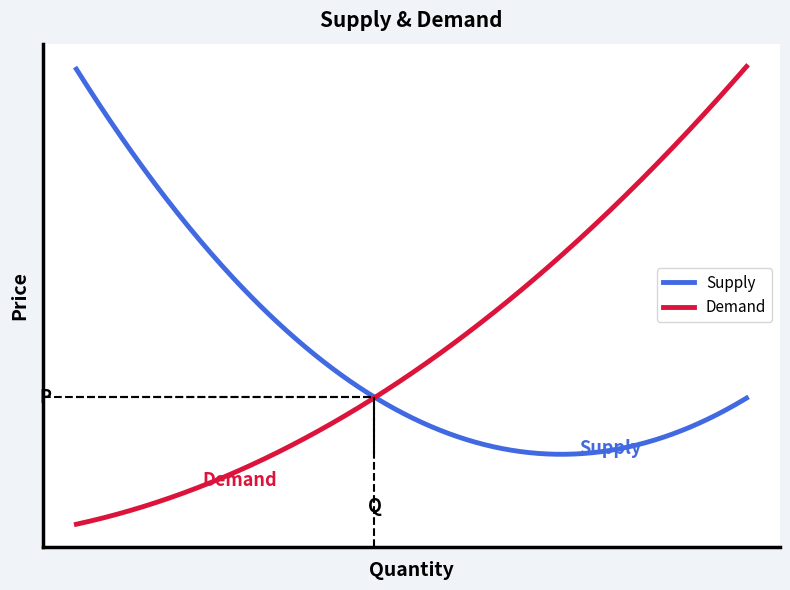

What are all the series names shown in the legend?

Supply, Demand